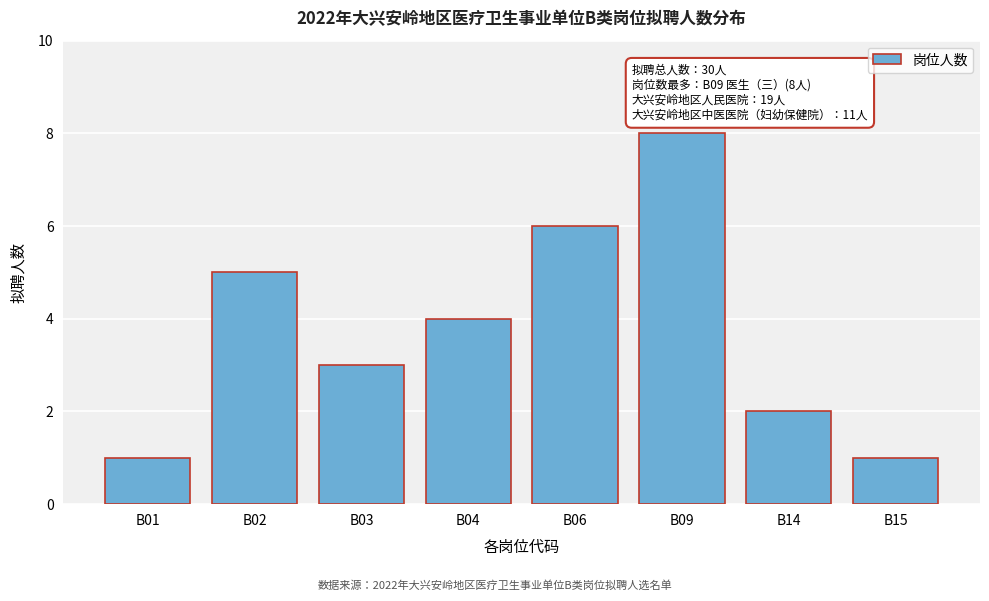

Reading left to right, transcribe all the data shown in this chart.

B01=1	B02=5	B03=3	B04=4	B06=6	B09=8	B14=2	B15=1